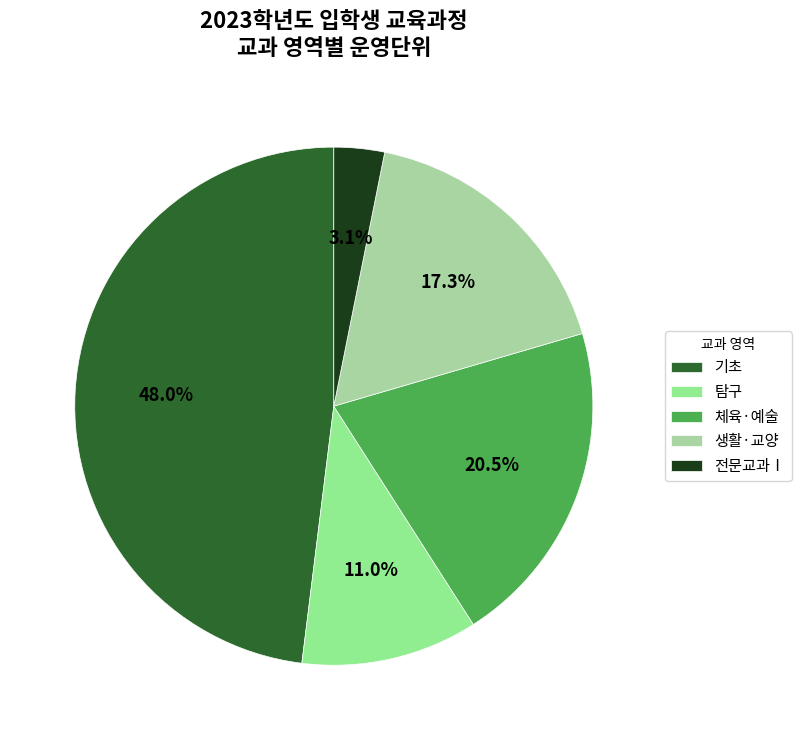

How many segments does this pie chart have?

5